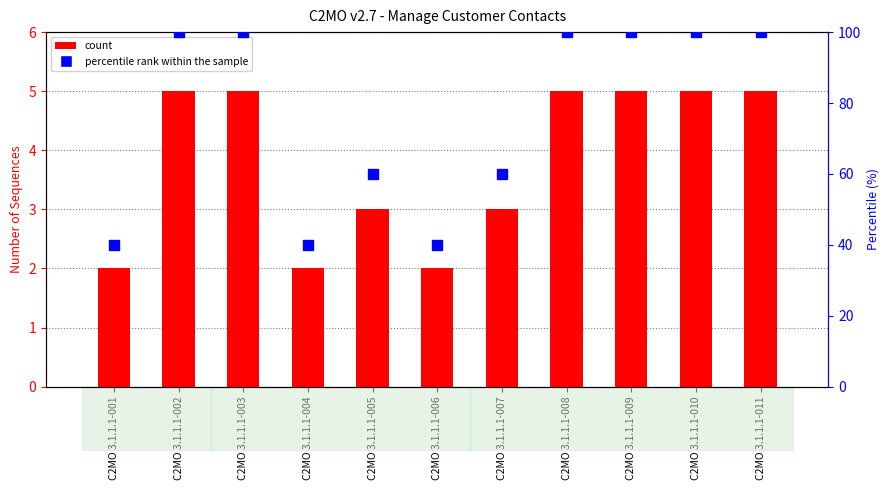

How many distinct data groups are displayed?

2